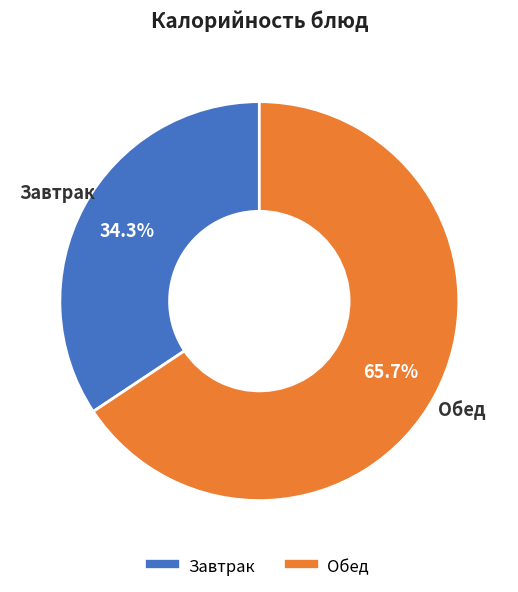

Is there a majority slice in this chart?

Yes